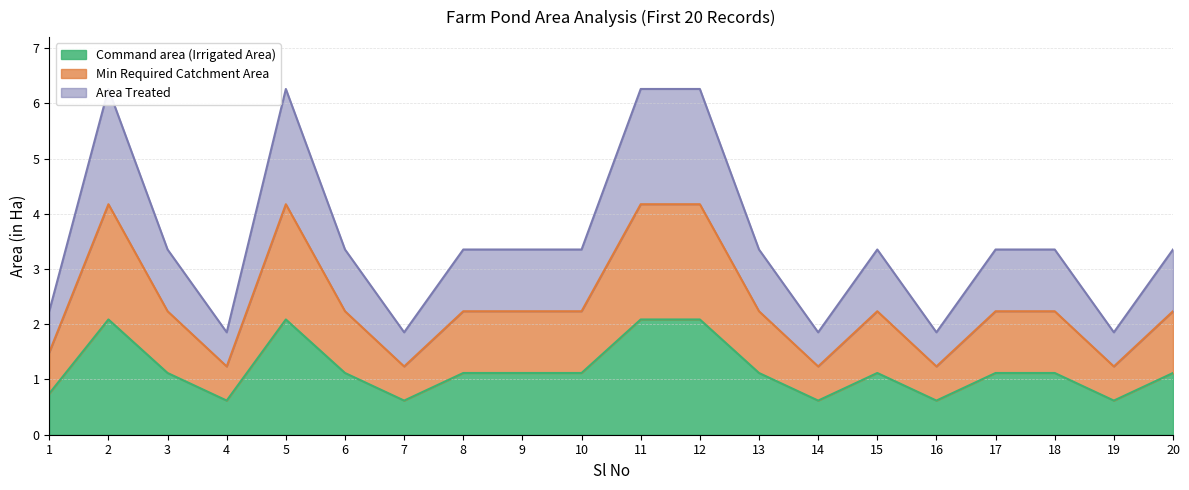

Does the chart have visible grid lines?

Yes